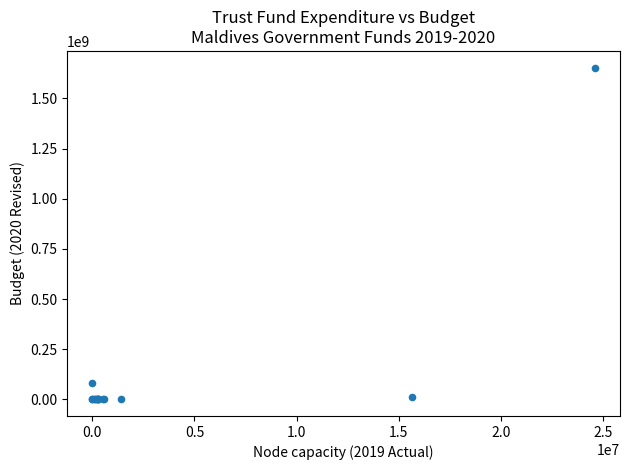

What Y value in the scatter plot is closest to 827000000?

84056396